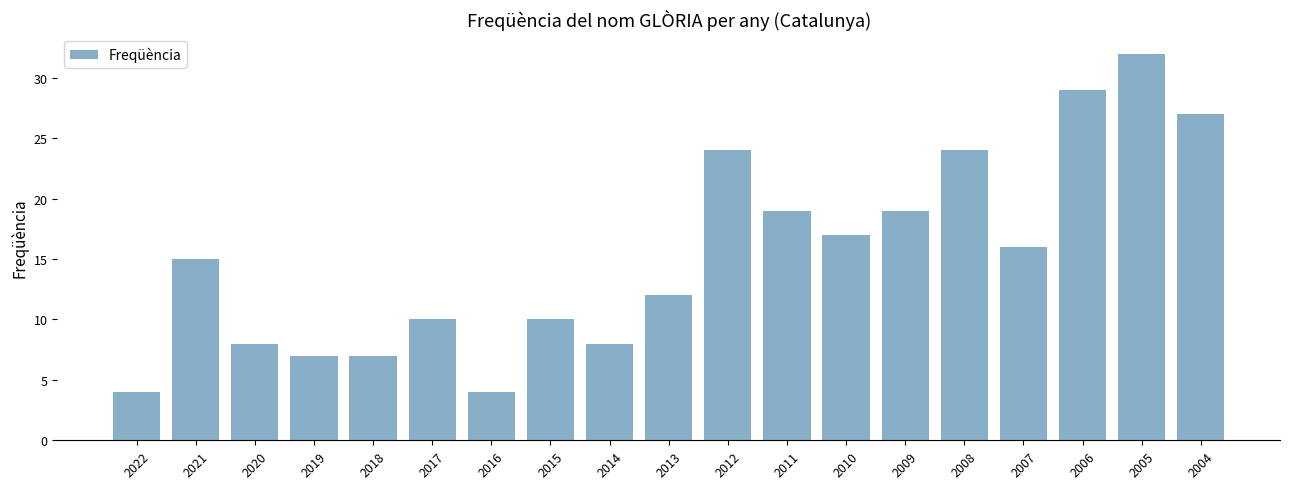

What is the average value?

15